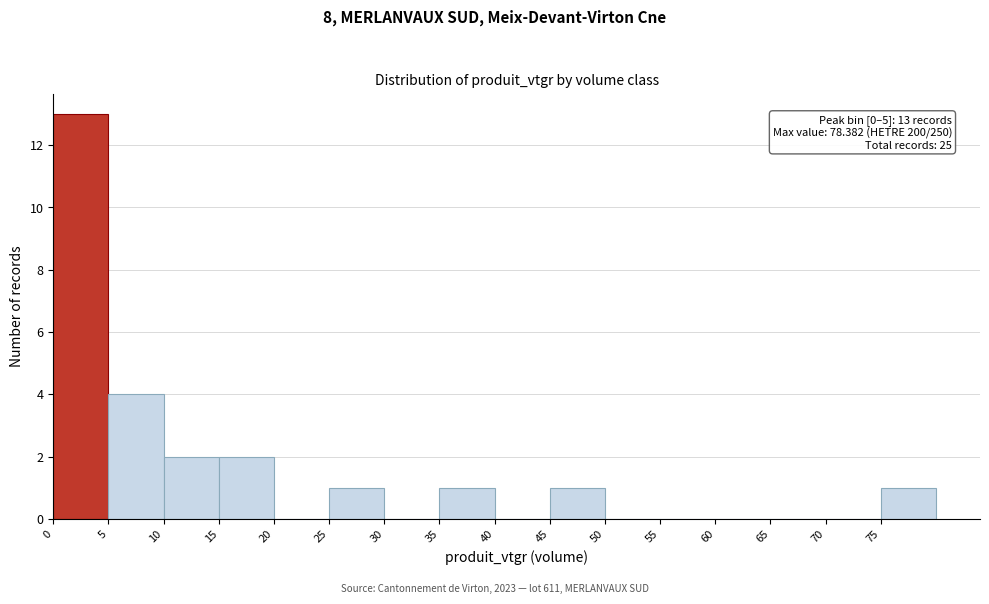

Which range on the x-axis has the tallest bar?

0 to 5